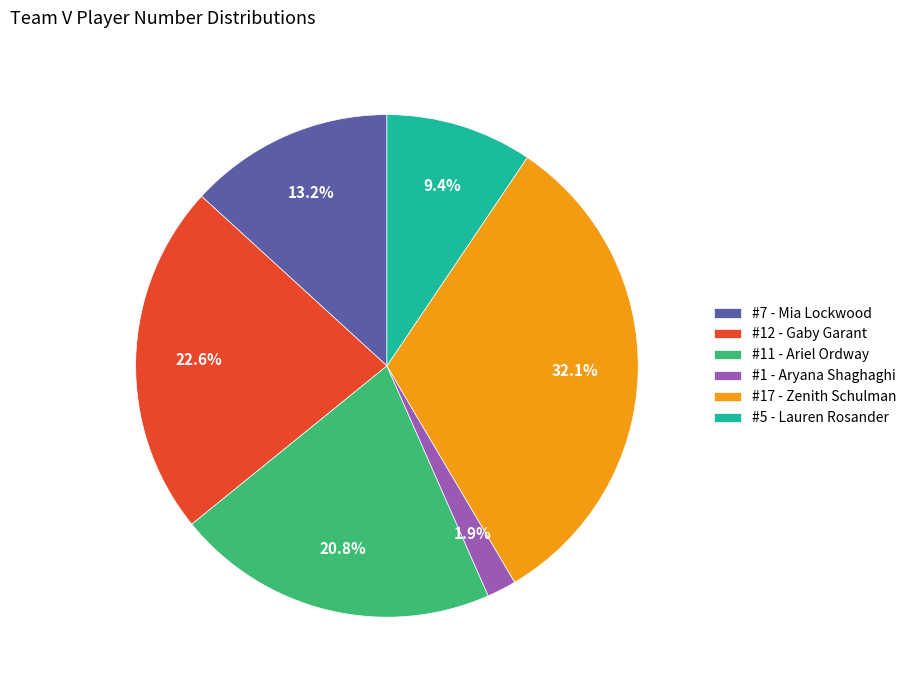

Which category has the smallest portion of the pie?

#1 - Aryana Shaghaghi